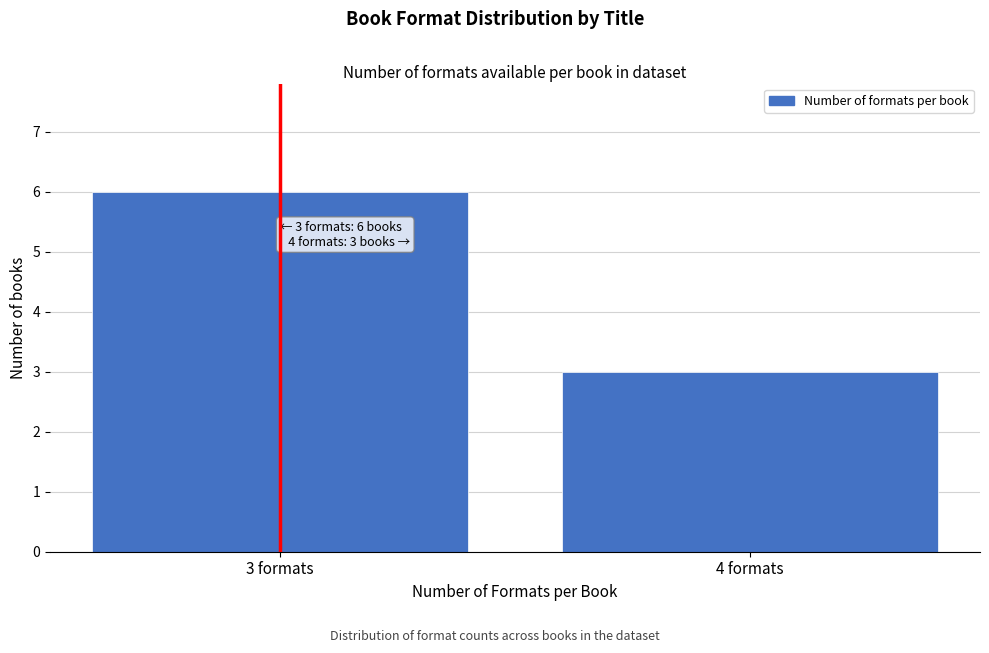

Reading left to right, what are all the values shown in this chart?

6	3